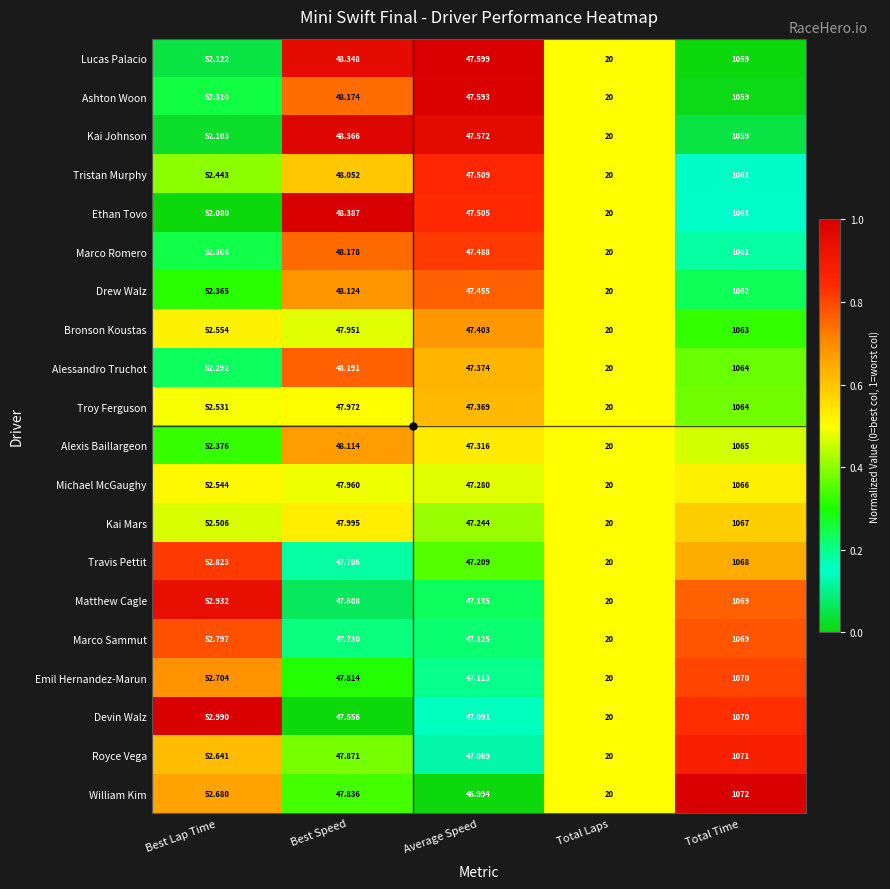

Which series changed the most between Best Lap Time and Total Time?

William Kim